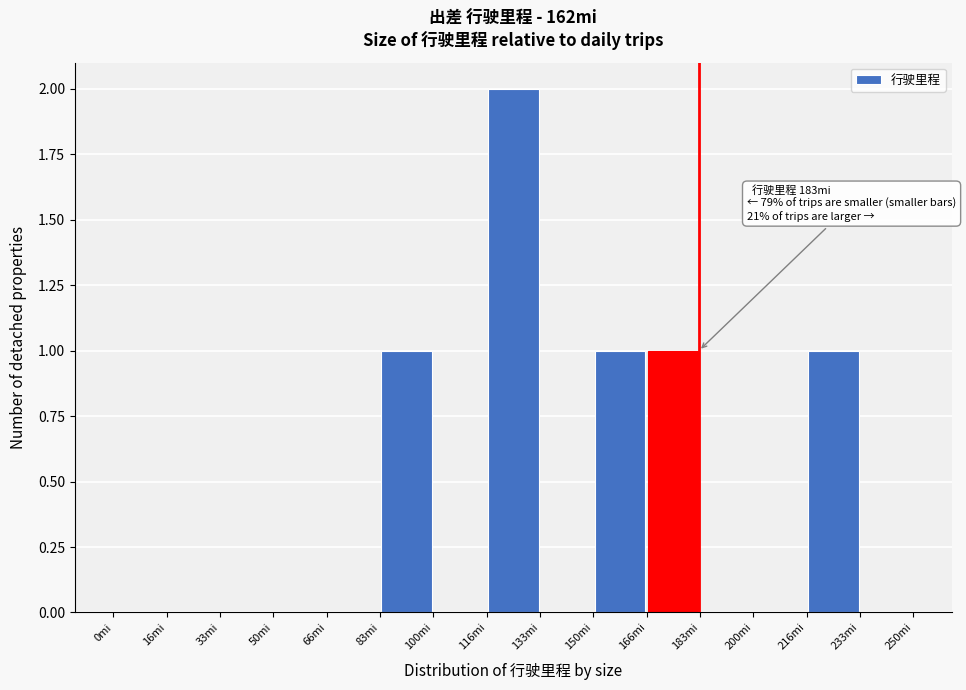

Over which range of the x-axis is the bar tallest?

116 to 134